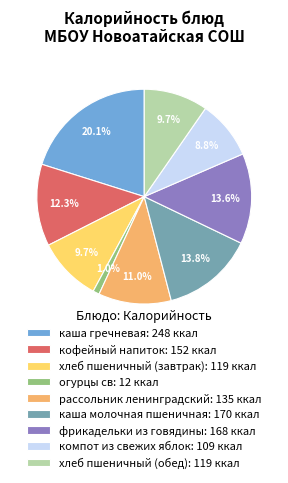

How many slices are in this pie chart?

9